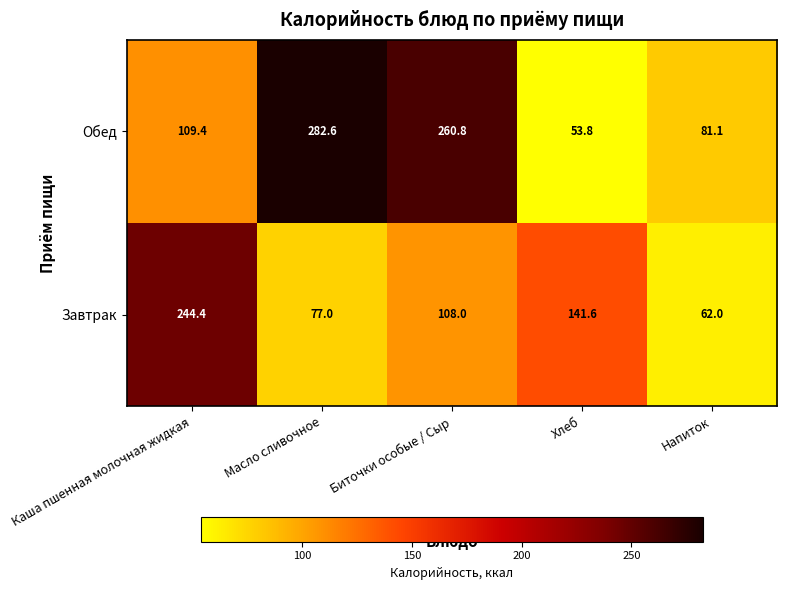

Rank the series by their average value, from highest to lowest.

Обед, Завтрак